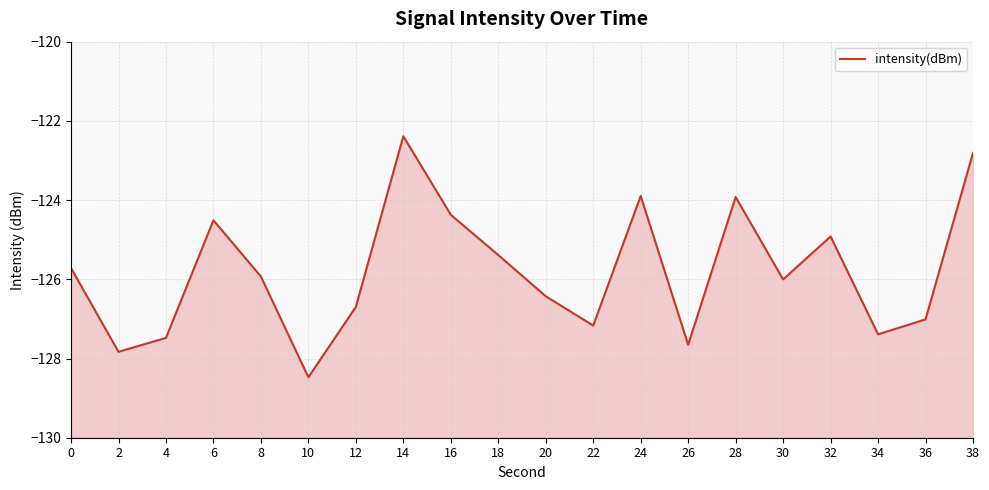

At which label is the value closest to -125?

32